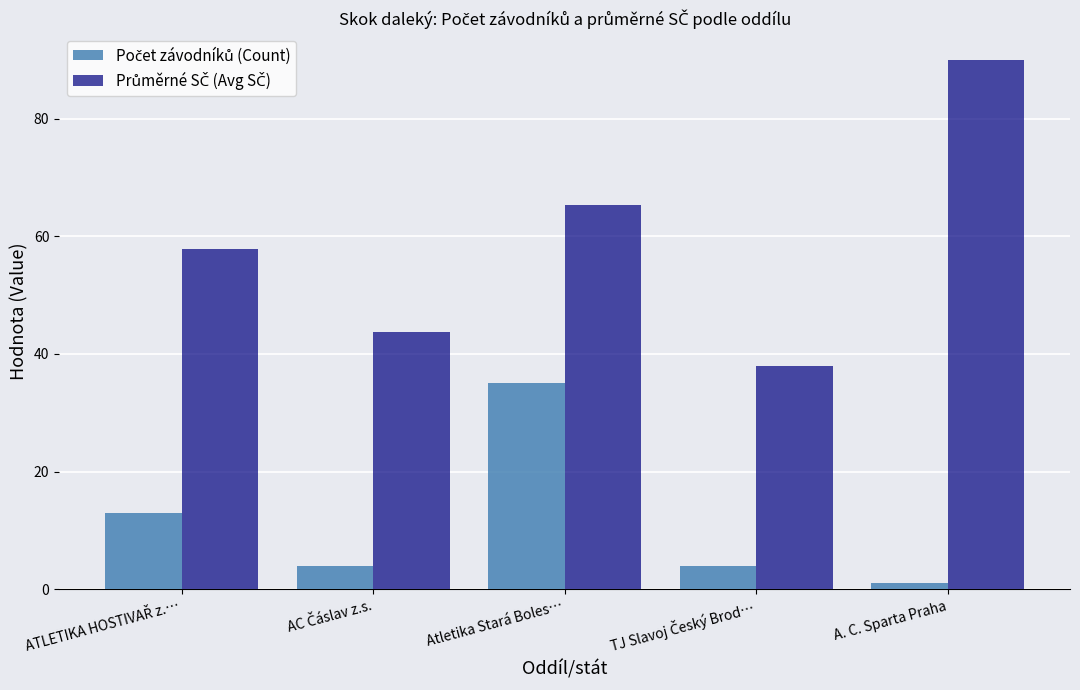

At which category is the sum across all series the highest?

Atletika Stará Boles…